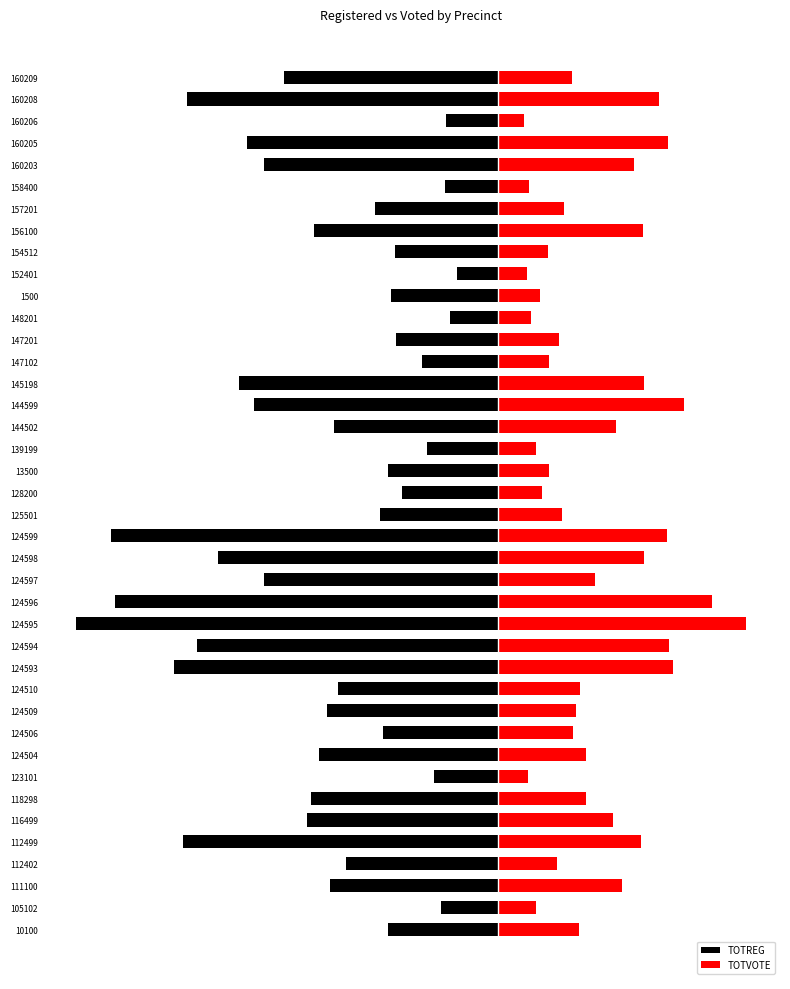

What is the average value of the TOTVOTE series?

548